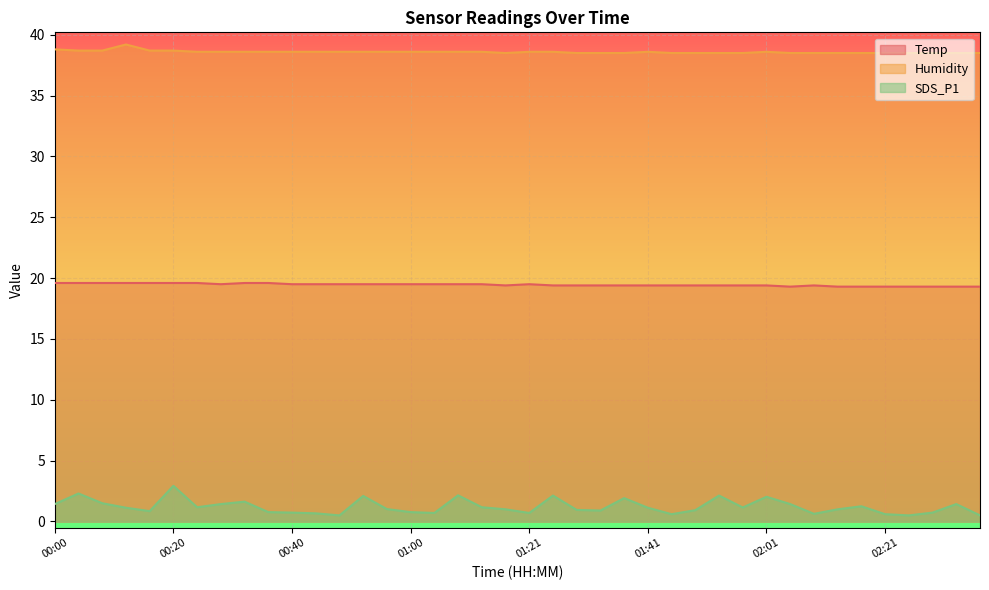

What is the sum of the Temp values at 02:05 and 01:53?

38.7